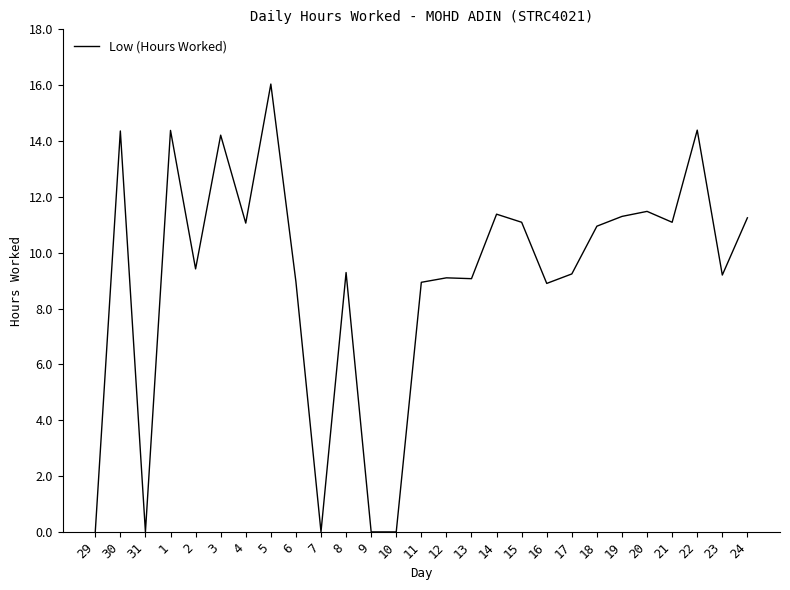

What position from the left is 24?

27